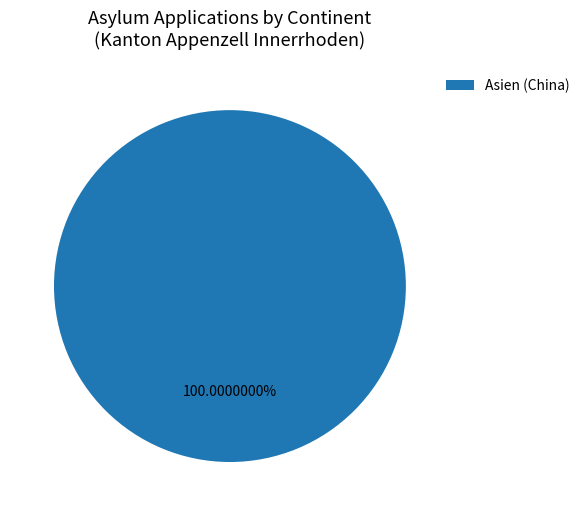

Rank the categories by value from highest to lowest.

Asien (China)